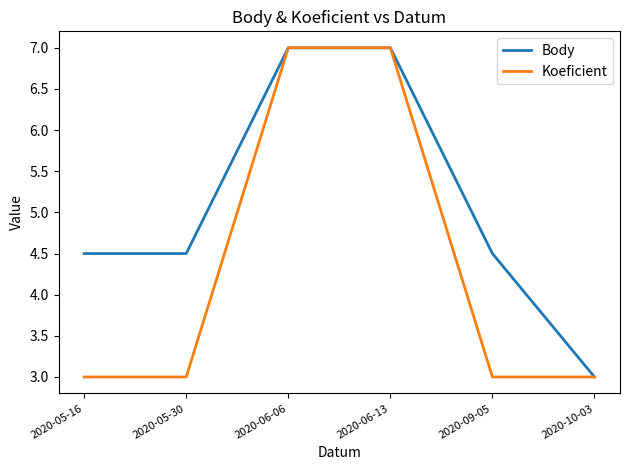

The value of Koeficient at 2020-09-05 is 1.1. True or false?

False